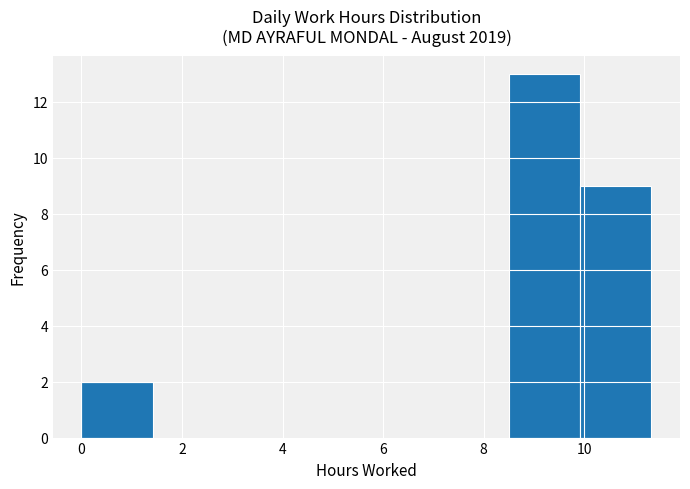

Reading left to right, list every bar in this chart as the range it spans on the x-axis followed by its height. Neither the bar edges nor the heights are printed on the chart, so give them approximately, as read against the axes.

0.0 to 1.4: 2
1.4 to 2.8: 0
2.8 to 4.2: 0
4.2 to 5.6: 0
5.6 to 7.0: 0
7.0 to 8.6: 0
8.6 to 10.0: 13
10.0 to 11.4: 9